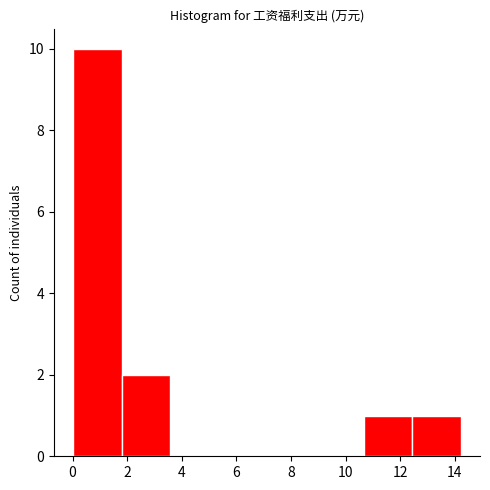

What is the height of the bar covering 10.6 to 12.4 on the x-axis? Neither the bar edges nor the heights are printed on the chart, so give them approximately, as read against the axes.

1